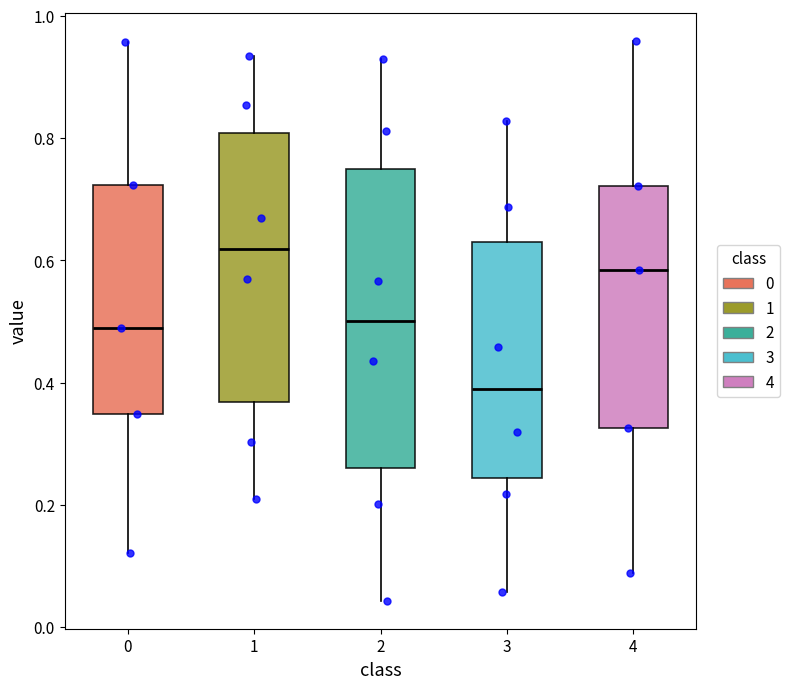

Reading left to right, read every box against the y-axis: the position of its median line, the range the box covers, and the ends of its whiskers. The values are not printed on the chart, so give them approximately, as read against the axis.

0: median 0.48, box 0.34 to 0.72, whiskers 0.12 to 0.96
1: median 0.62, box 0.36 to 0.80, whiskers 0.20 to 0.94
2: median 0.50, box 0.26 to 0.76, whiskers 0.04 to 0.92
3: median 0.38, box 0.24 to 0.62, whiskers 0.06 to 0.82
4: median 0.58, box 0.32 to 0.72, whiskers 0.08 to 0.96